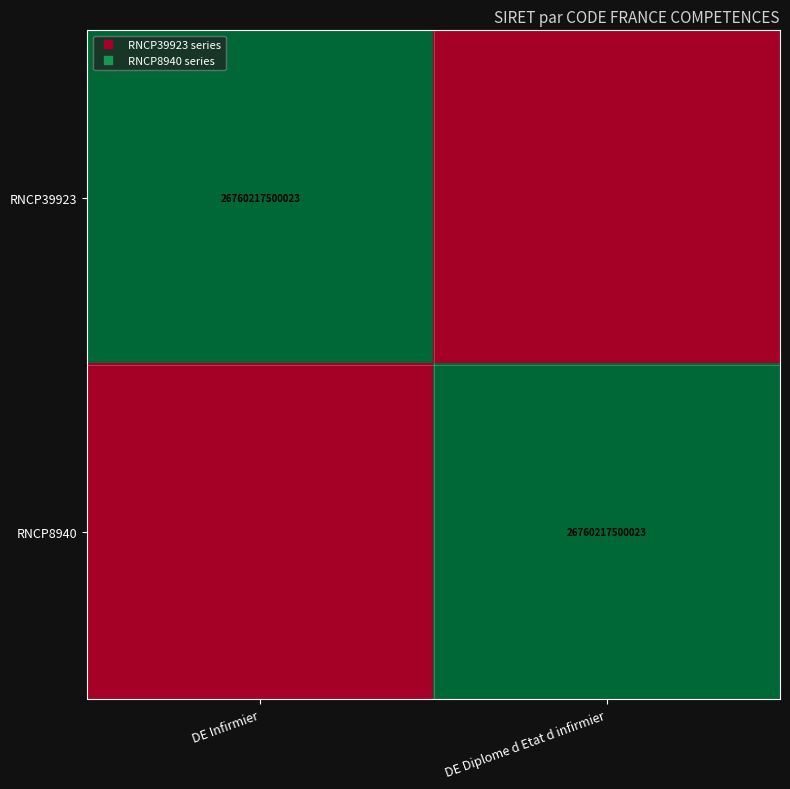

List the labels in order of RNCP8940 value, smallest first.

DE Infirmier, DE Diplome d Etat d infirmier